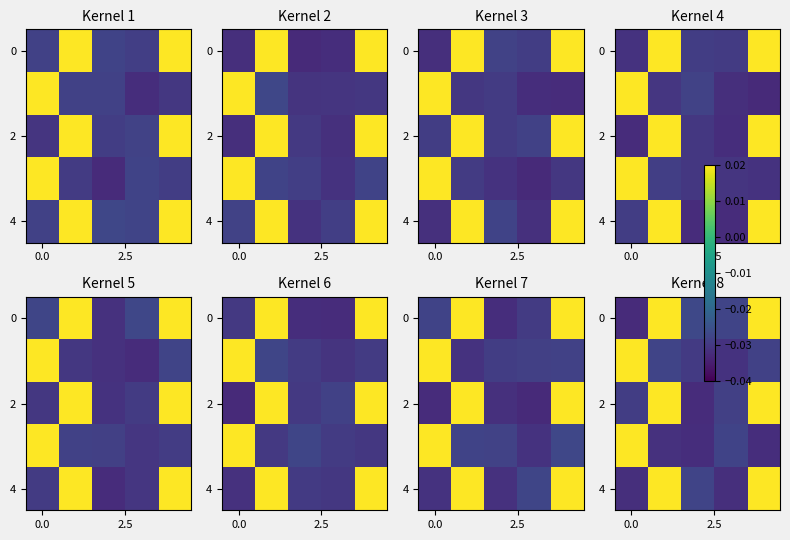

How many categories are shown in the chart?

5